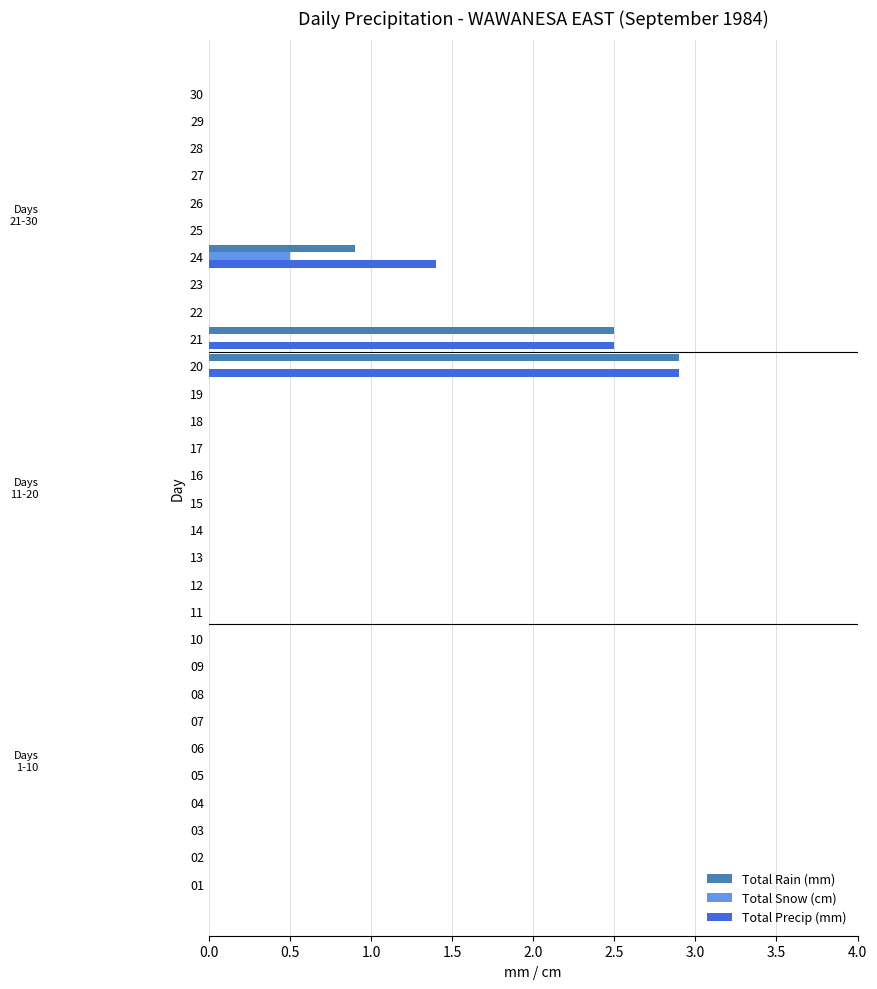

What is the sum of all Total Rain (mm) values?

6.3